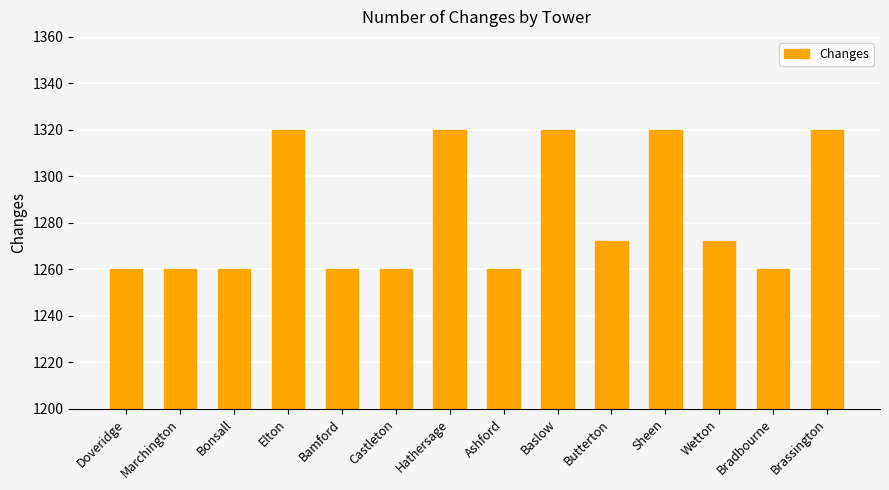

The value at Castleton is 1802. True or false?

False